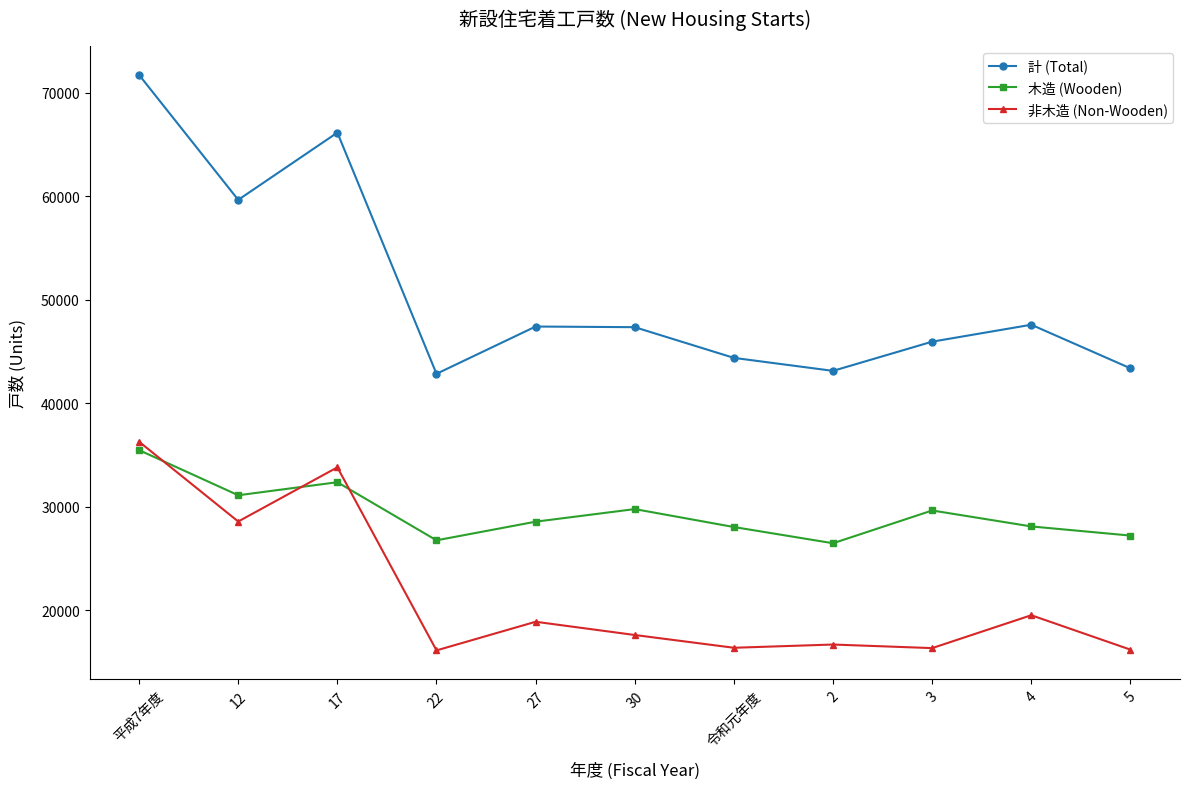

In 計 (Total), how many points are higher than both neighbors (excluding endpoints)?

3